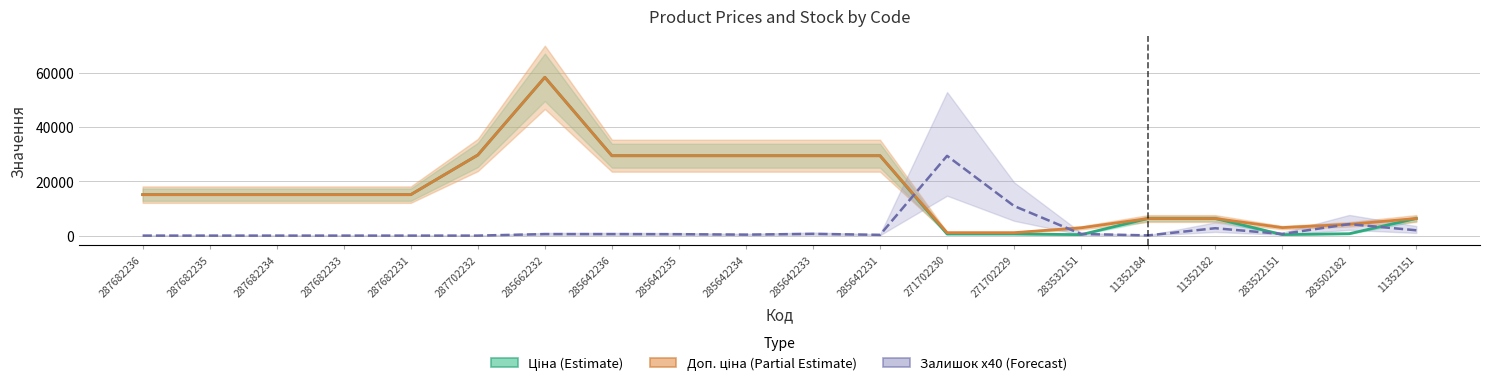

Is this an area chart (filled region under the line)?

No